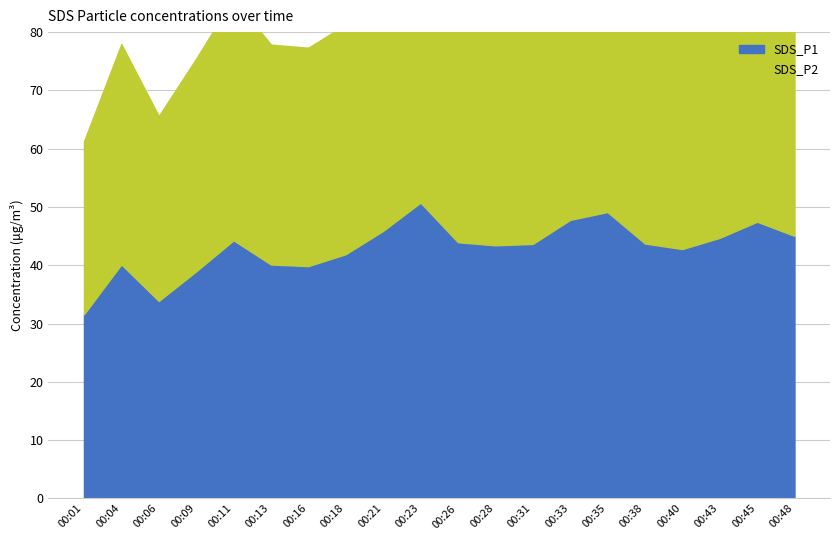

What is the value of the SDS_P1 point at the 7th from the left?

39.9